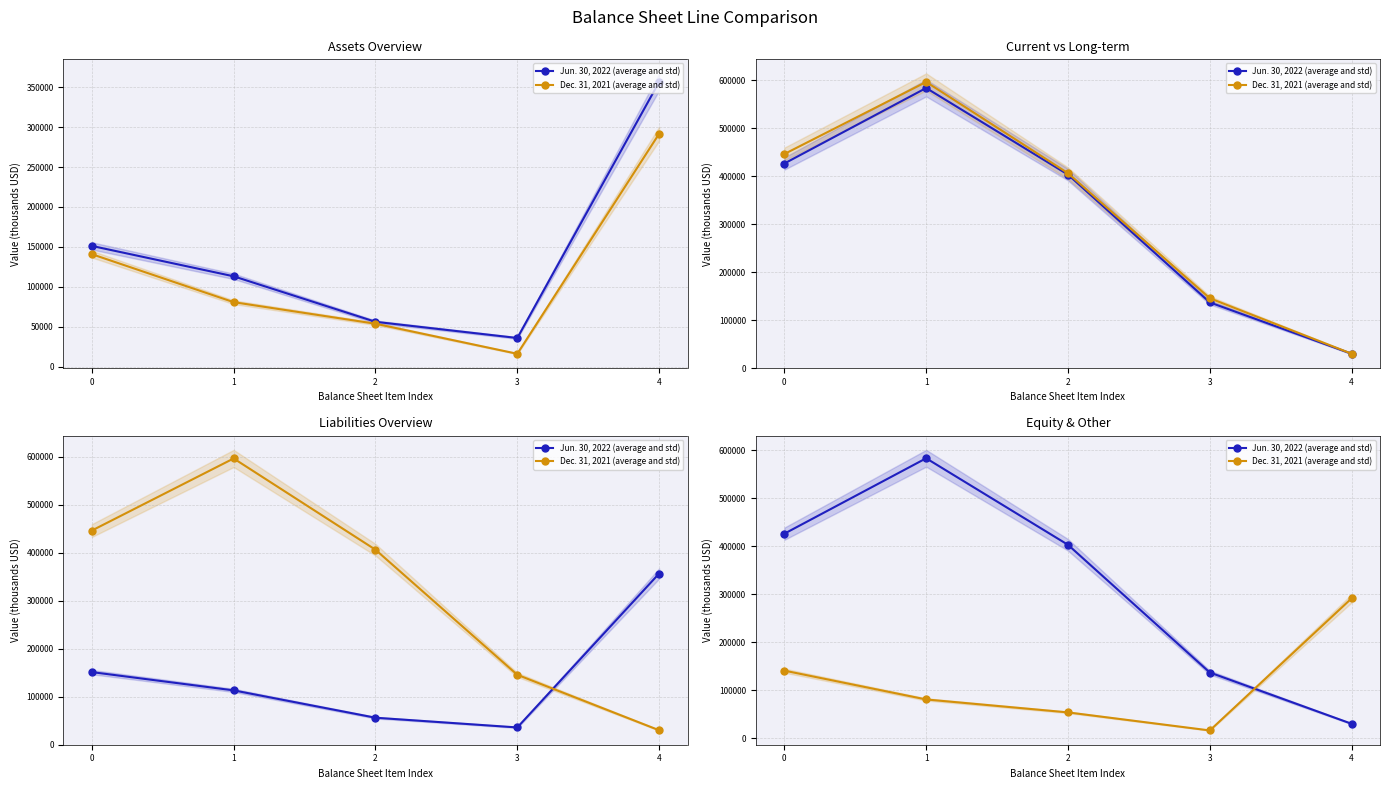

At which category is the sum across all series the highest?

1